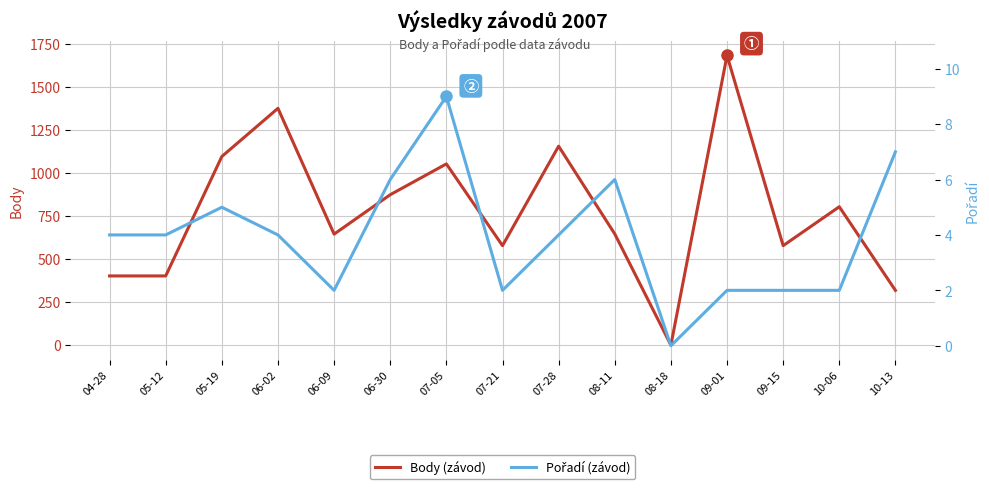

What is the greatest value displayed?

1683